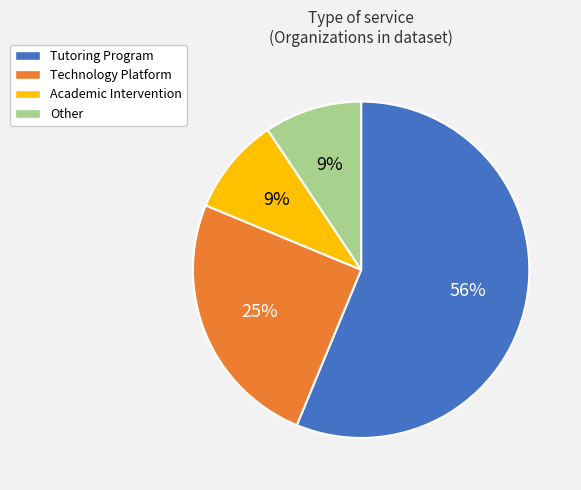

True or false: Academic Intervention accounts for 22% of the total.

False